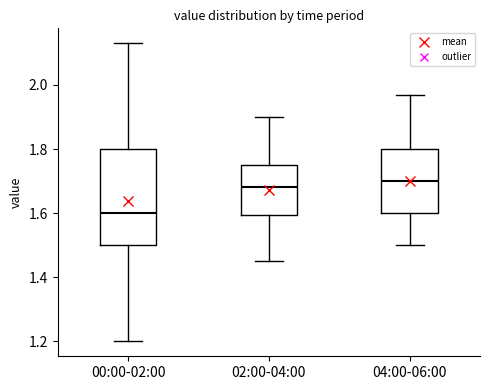

Where does the lower whisker of the box for 00:00-02:00 end on the y-axis? The values are not printed on the chart, so give them approximately, as read against the axis.

1.20